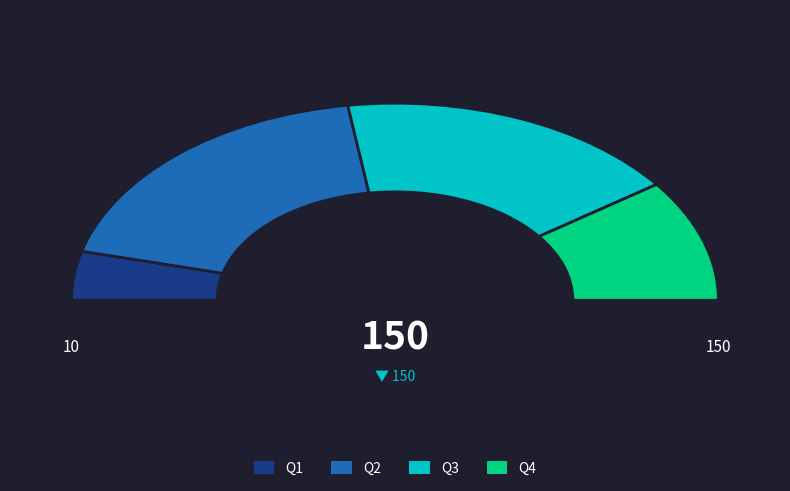

Which category has the smallest portion of the pie?

Q1